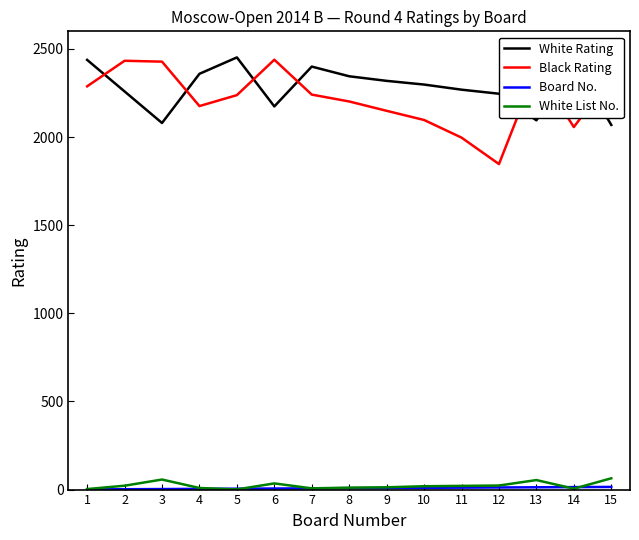

True or false: White List No. has more than 1 points higher than both neighbors.

True